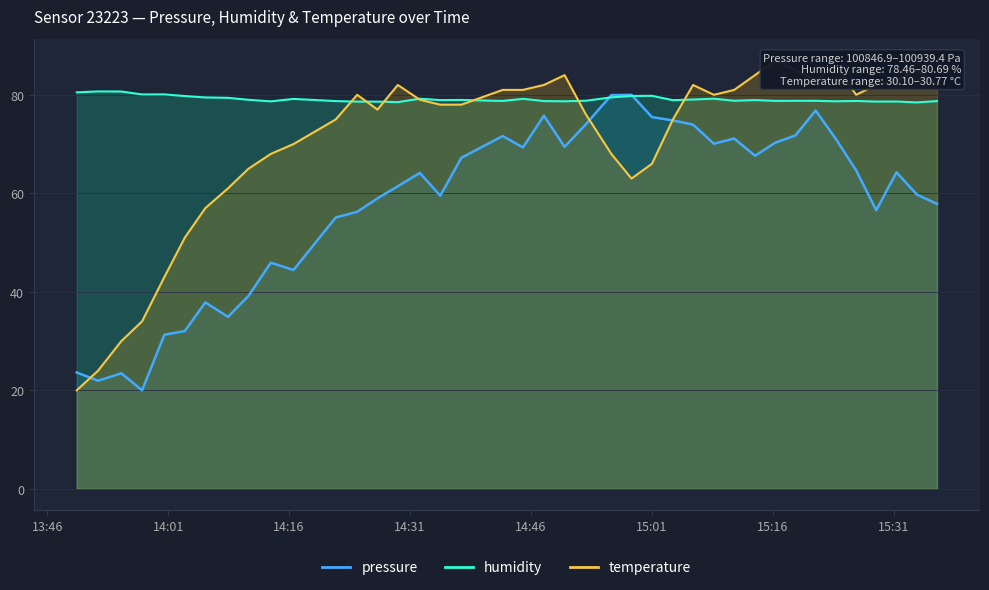

What is the label of the 32nd point from the left?

2022-09-02T15:16:17